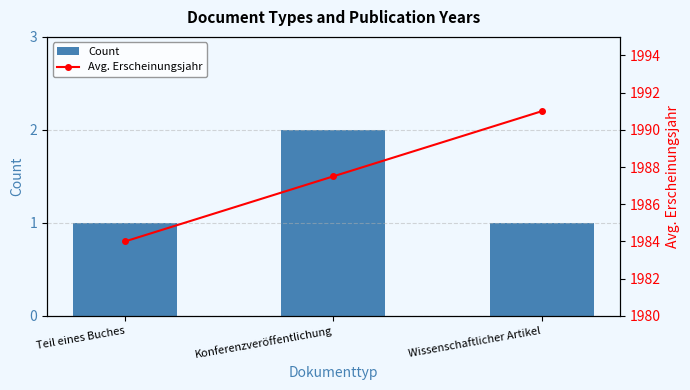

The value of Count at Wissenschaftlicher Artikel is 1.8. True or false?

False